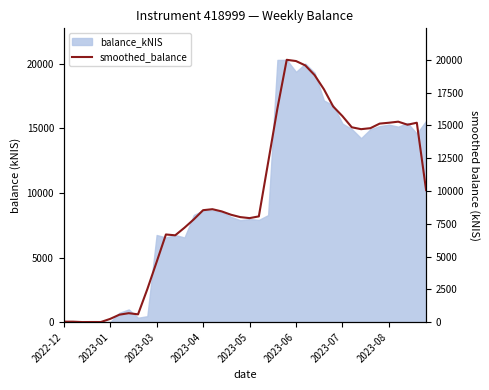

What is the minimum value shown in the chart?

2.7